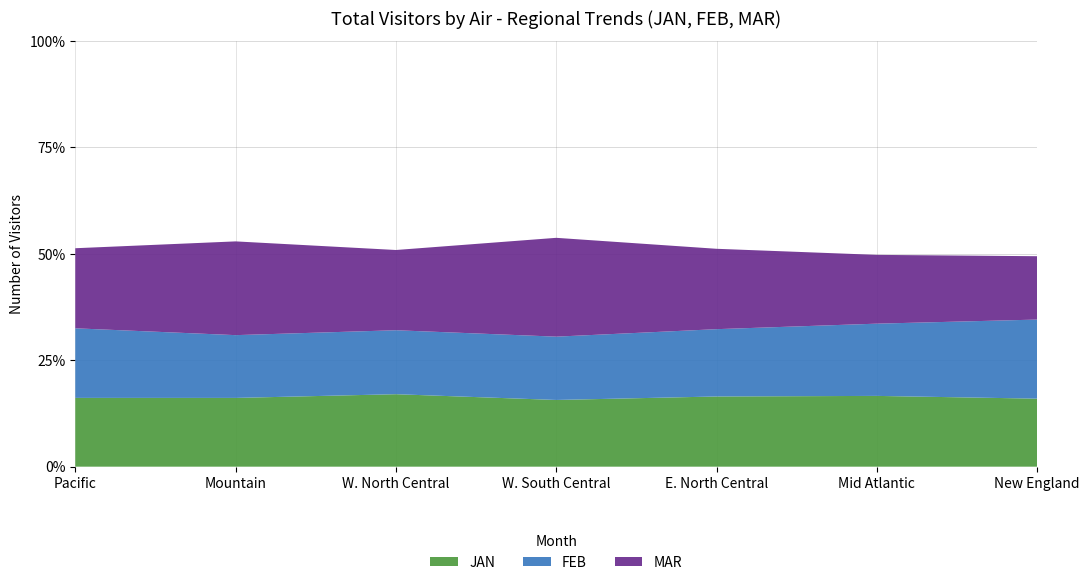

Reading left to right, what are all the values shown in this chart?

JAN: 292639.8	90317.0	38126.9	32670.0	48807.5	26943.3	13281.6
FEB: 588750.4	172782.4	71775.9	63674.8	95610.8	54448.0	28724.0
MAR: 929491.4	295927.2	113985.5	112066.9	151495.3	80633.4	41094.8